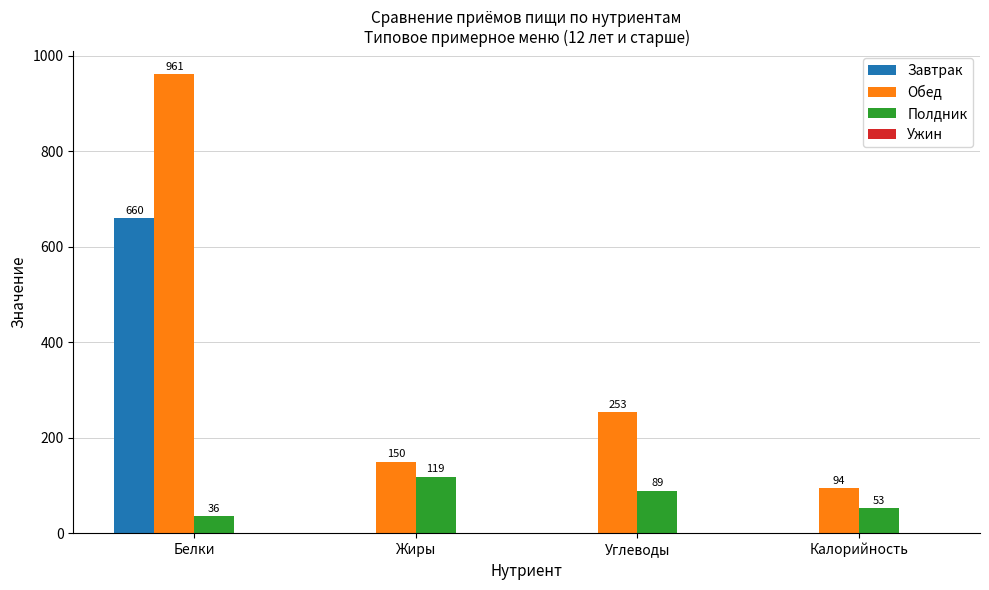

How many groups of bars are there?

4